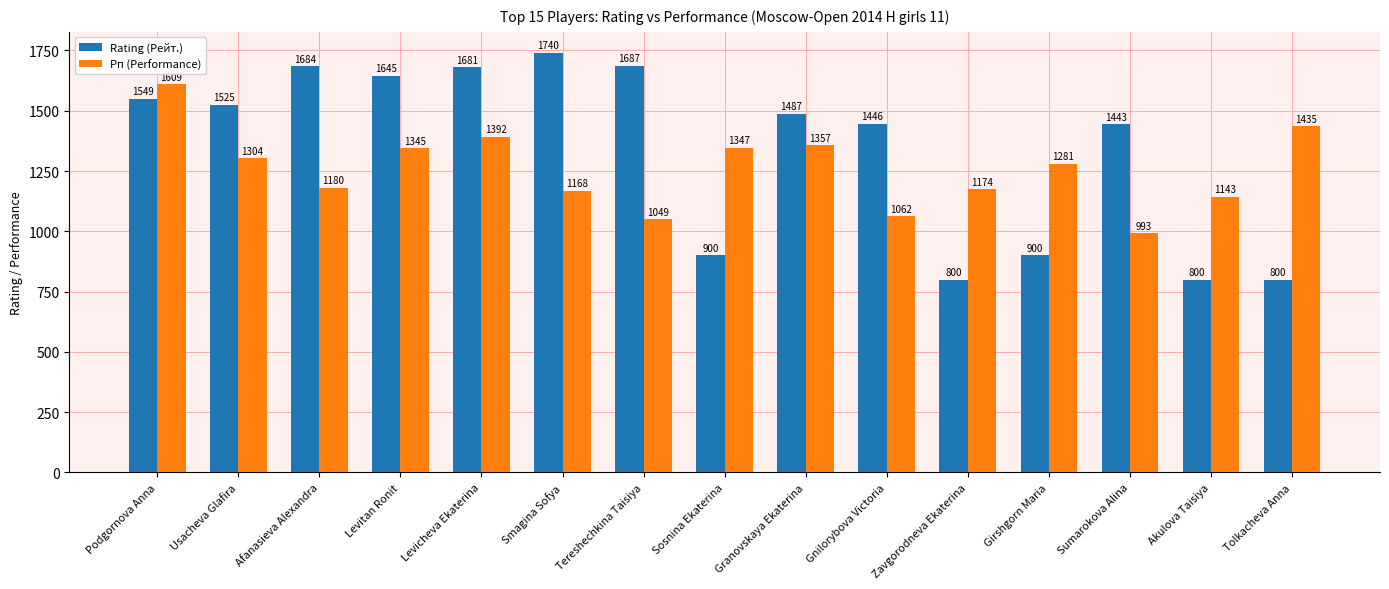

What is the sum of the Rating (Рейт.) values at Podgornova Anna and Sumarokova Alina?

2992